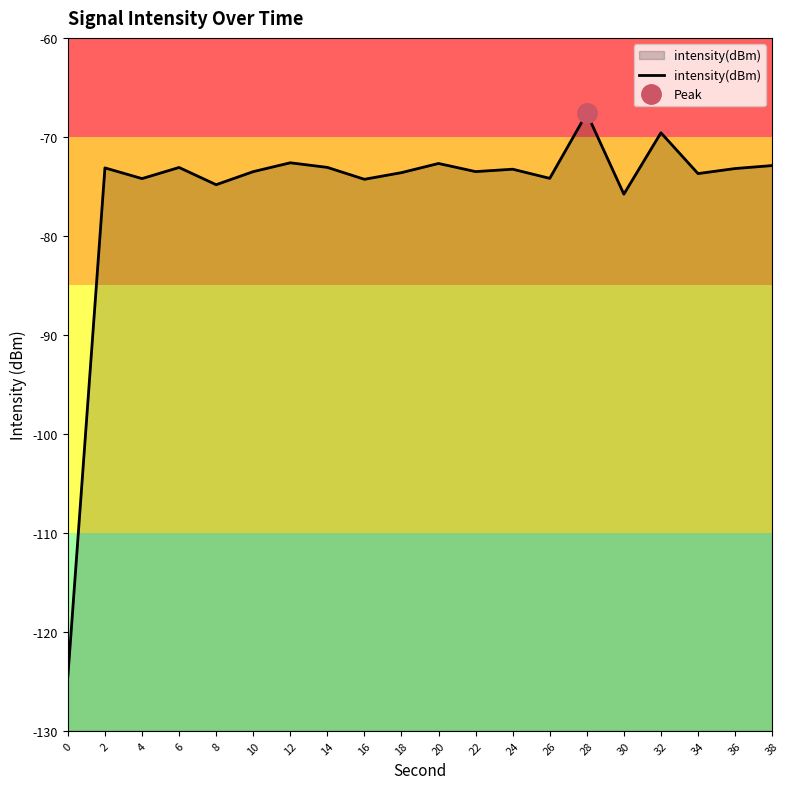

How many data points are less than -73?

15